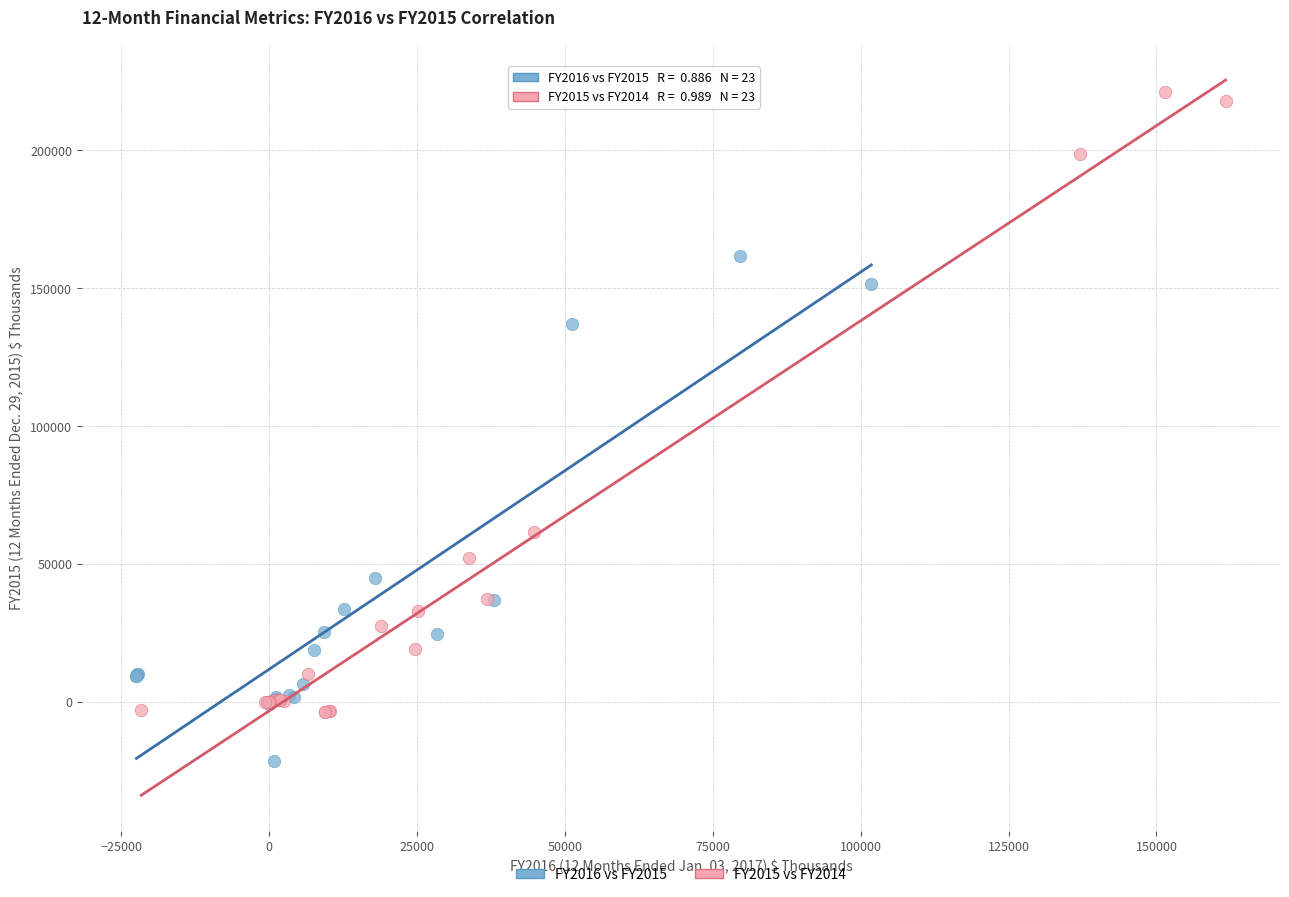

Which series has the widest spread of Y values?

FY2015 vs FY2014